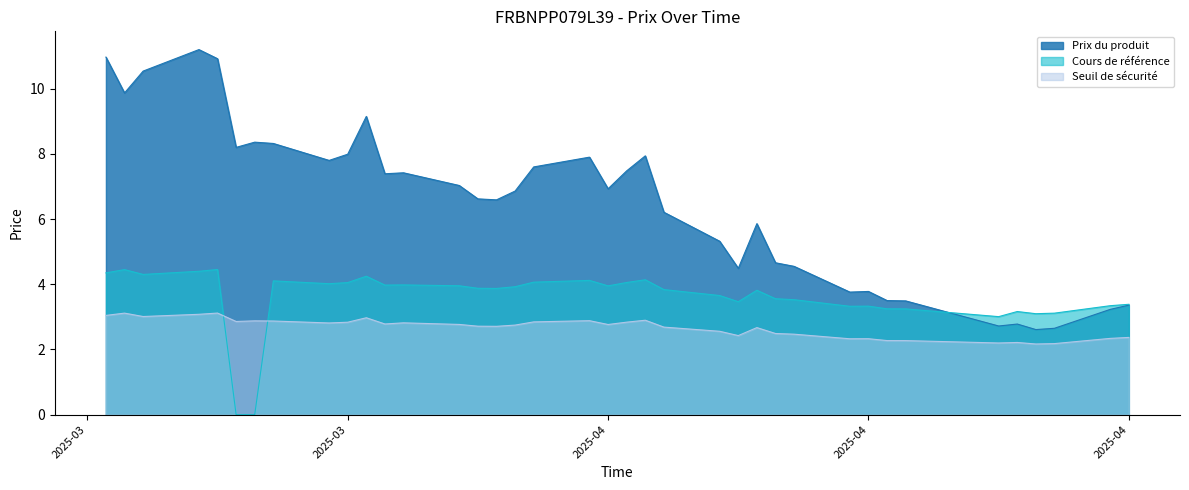

Where is the first local maximum for Prix du produit?

4